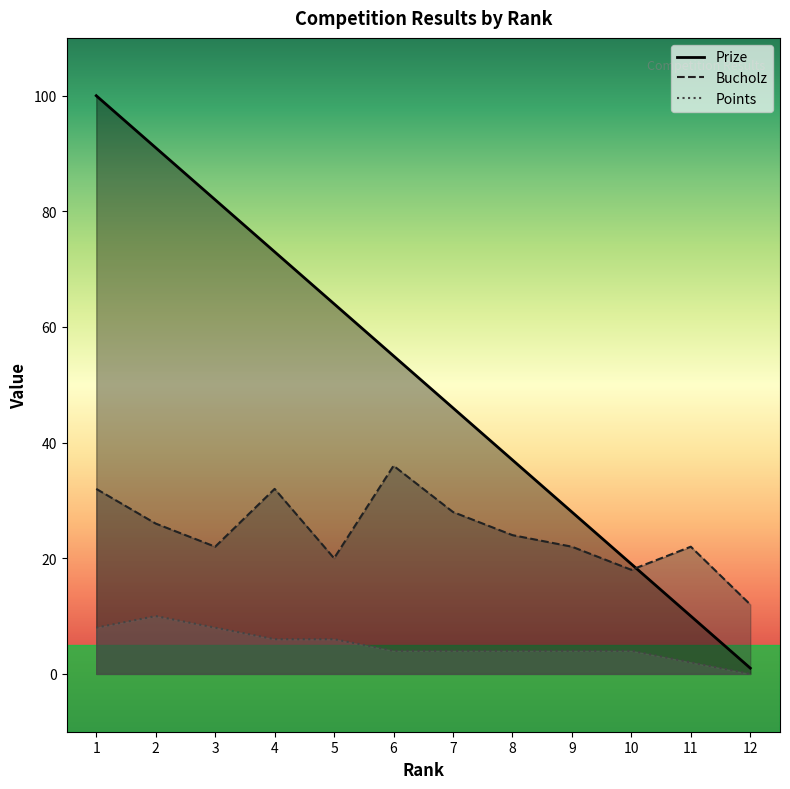

What are all the series names shown in the legend?

Prize, Bucholz, Points